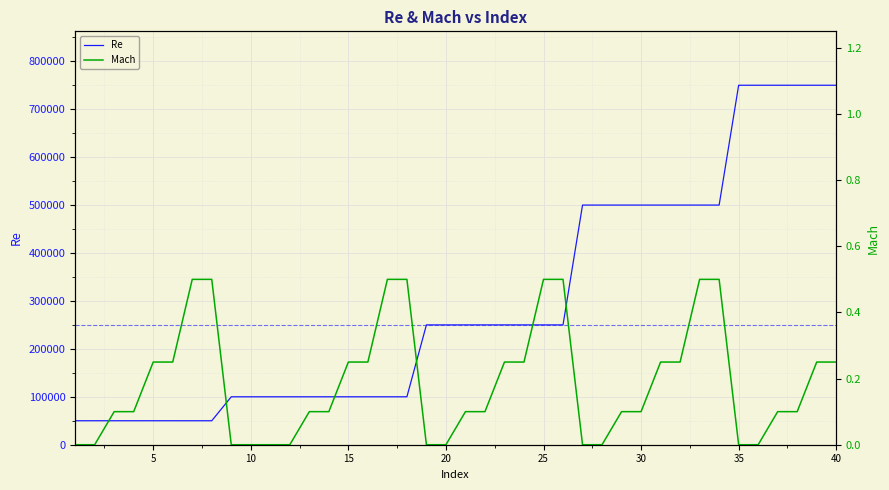

What is the difference between the maximum and minimum values in the Re series?

700000